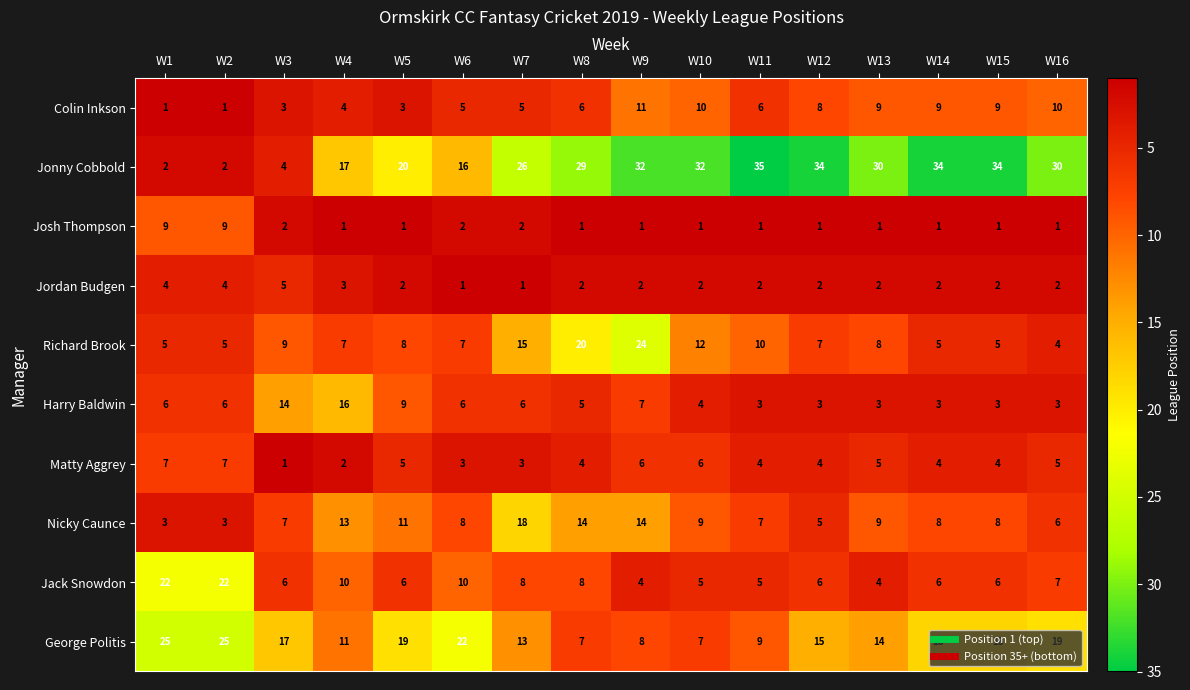

What is the average value of the George Politis series?

15